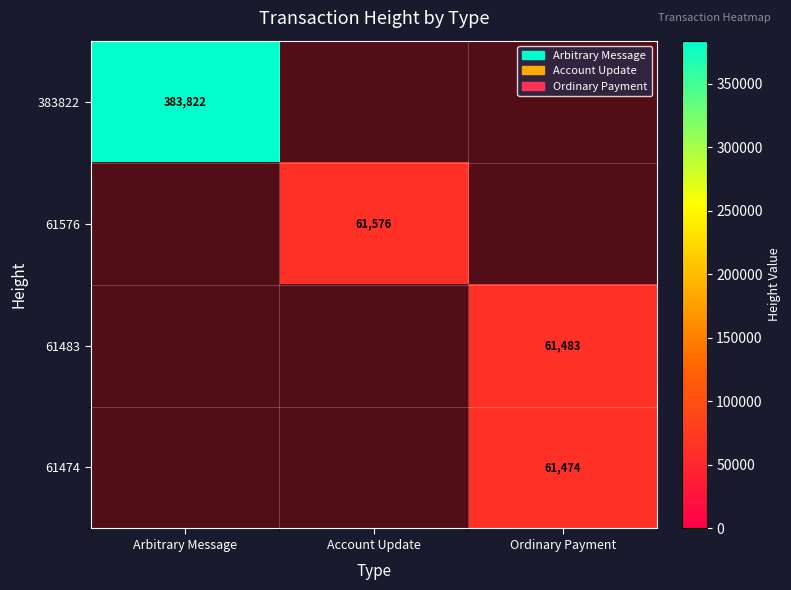

The 61474 series shows 25633 at Account Update. True or false?

False